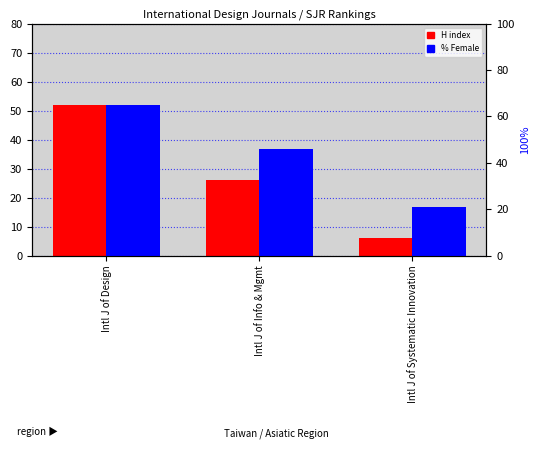

Rank the categories by % Female value from highest to lowest.

Intl J of Design, Intl J of Info & Mgmt, Intl J of Systematic Innovation